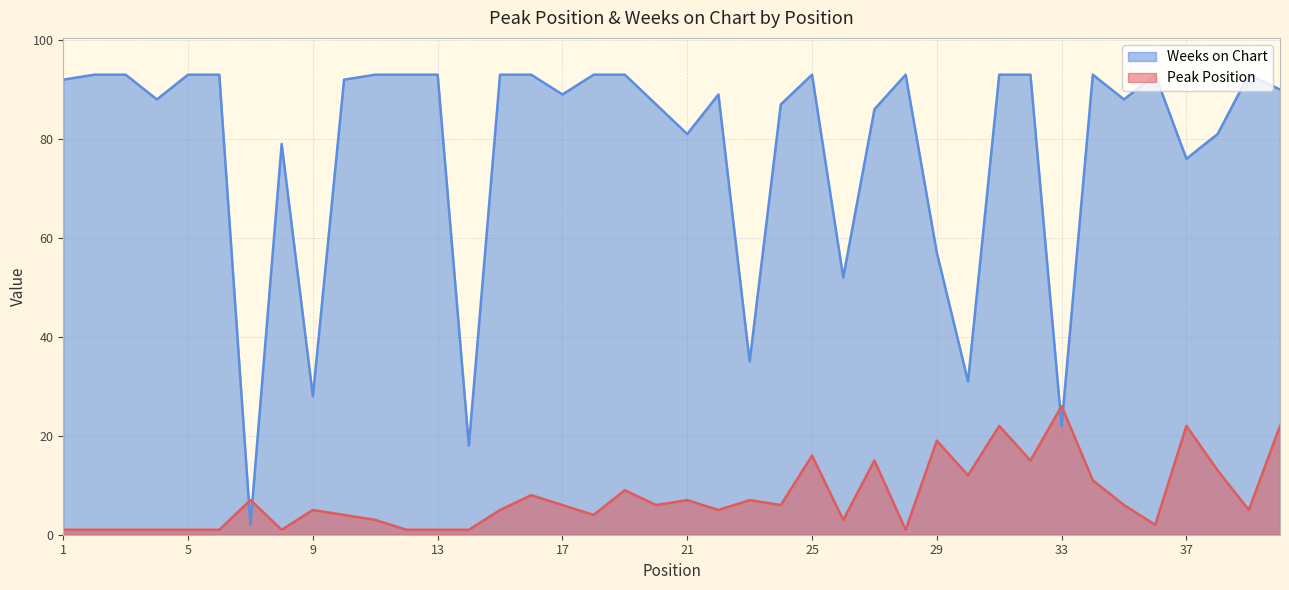

In Peak Position, how many points are lower than both neighbors (excluding endpoints)?

11